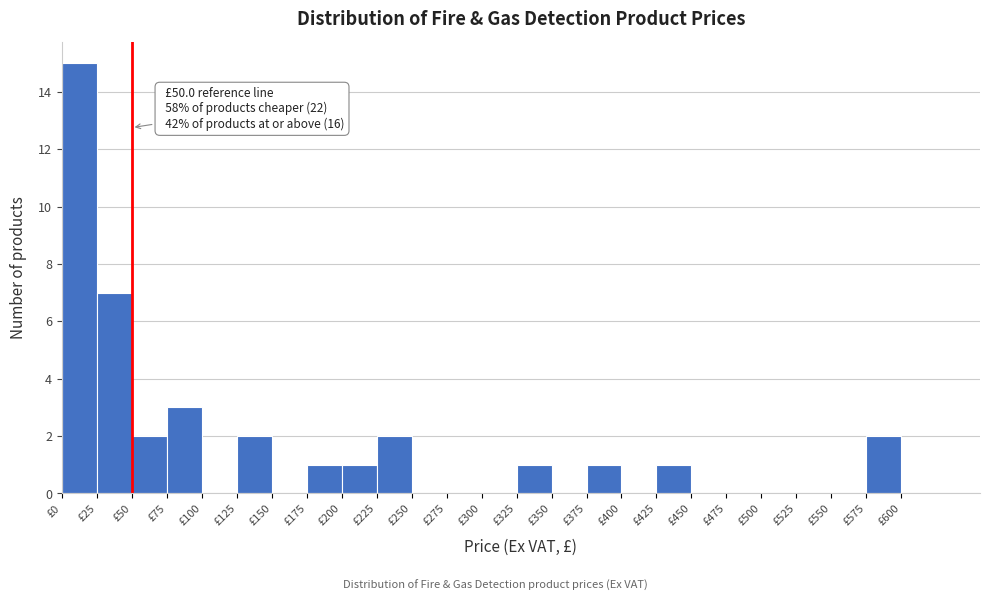

Which range on the x-axis has the tallest bar?

0 to 25